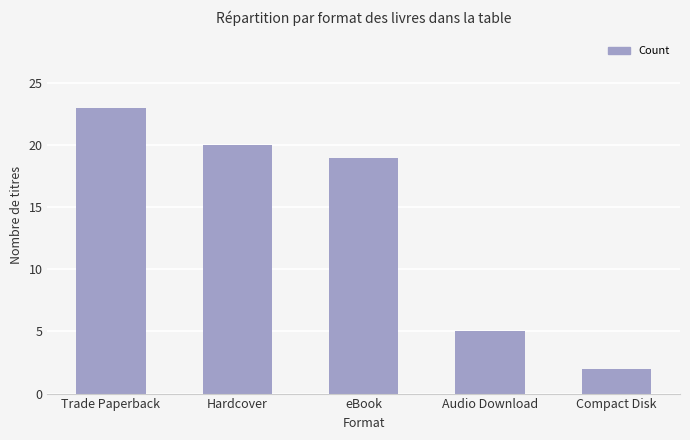

What is the approximate value at Hardcover?

20